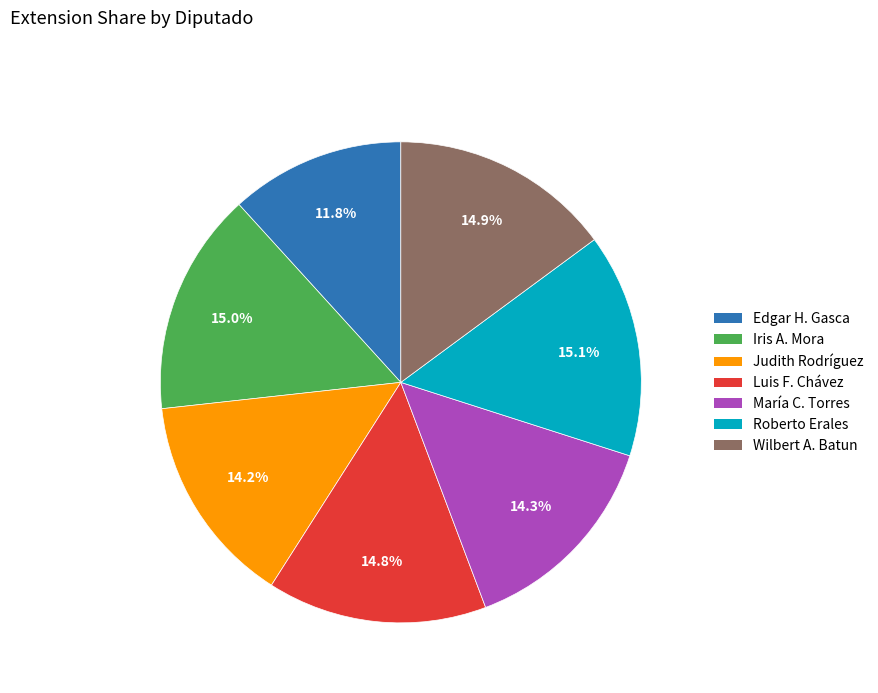

Does any single category account for the majority?

No